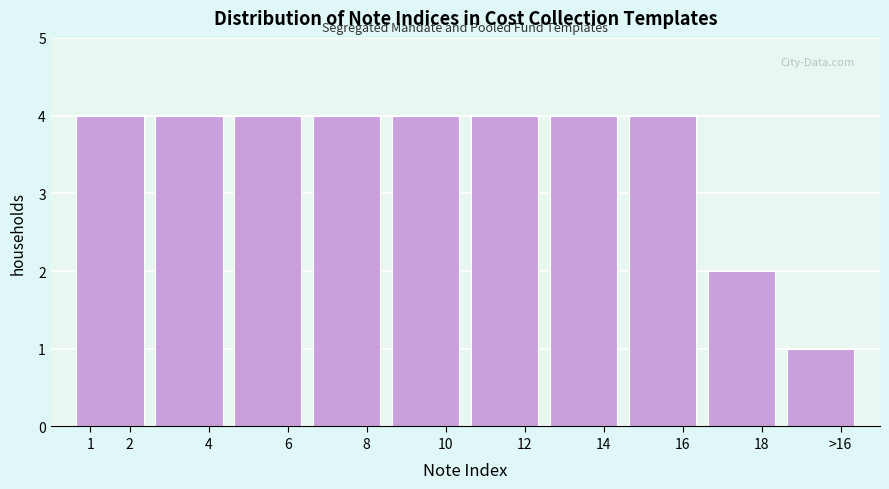

Reading left to right, what are all the values shown in this chart?

4	4	4	4	4	4	4	4	2	1